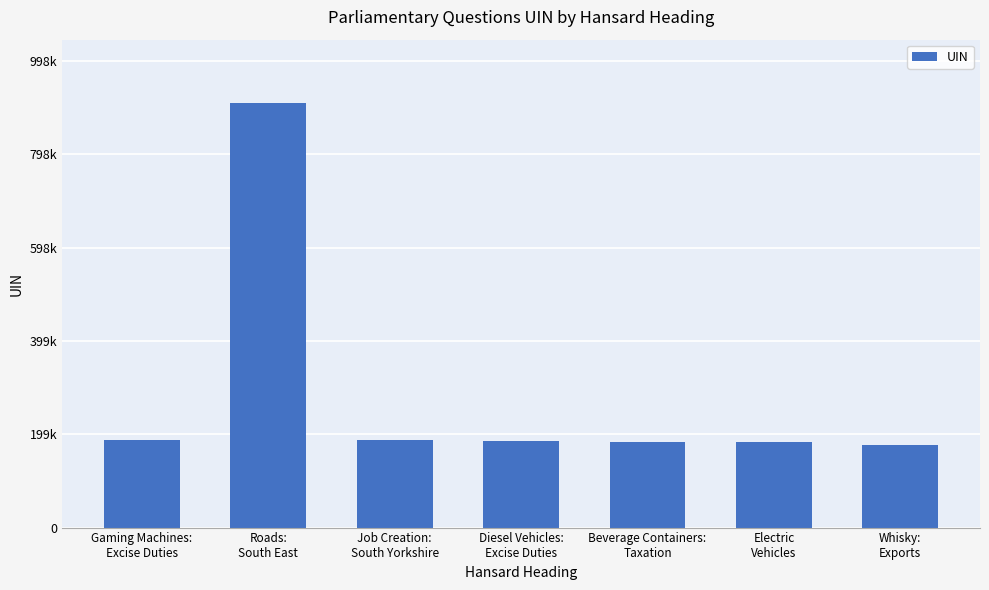

Are the bars horizontal?

No